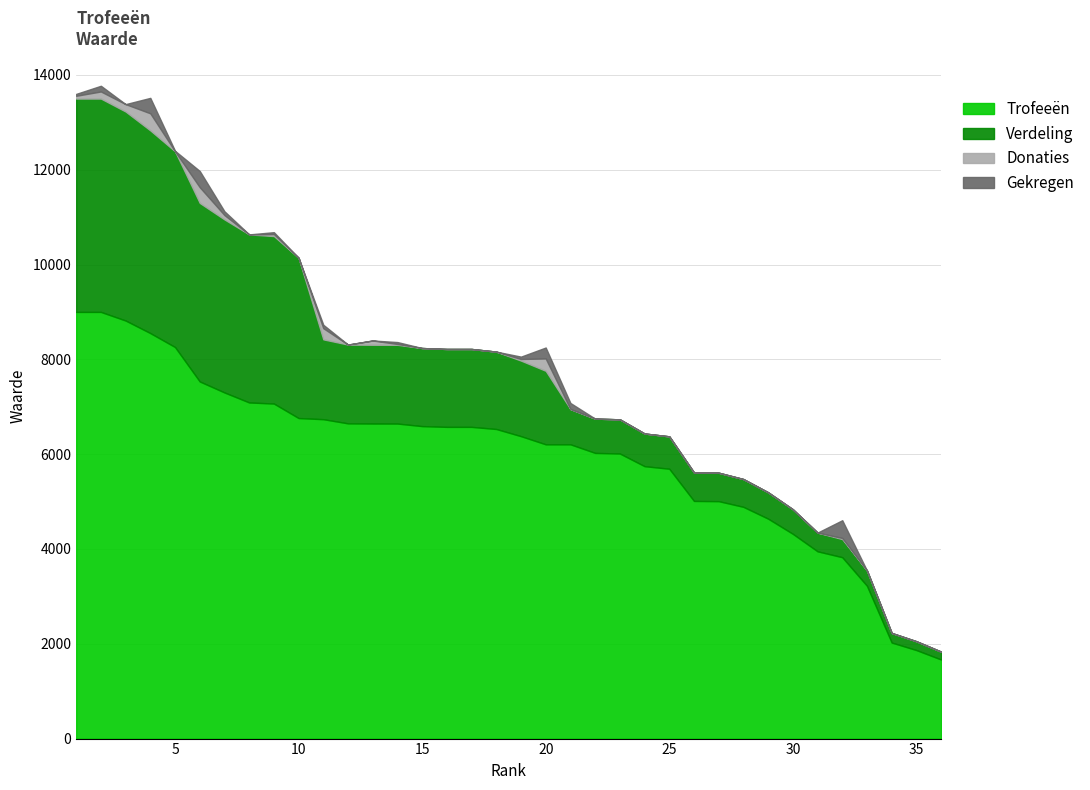

True or false: Trofeeën and Gekregen cross at least once.

False